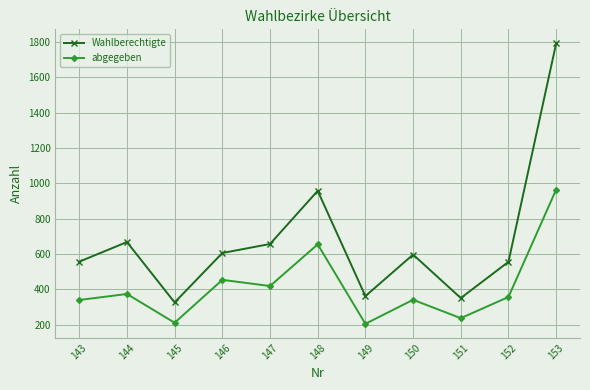

What is the value of the Wahlberechtigte point at the 11th from the left?

1792